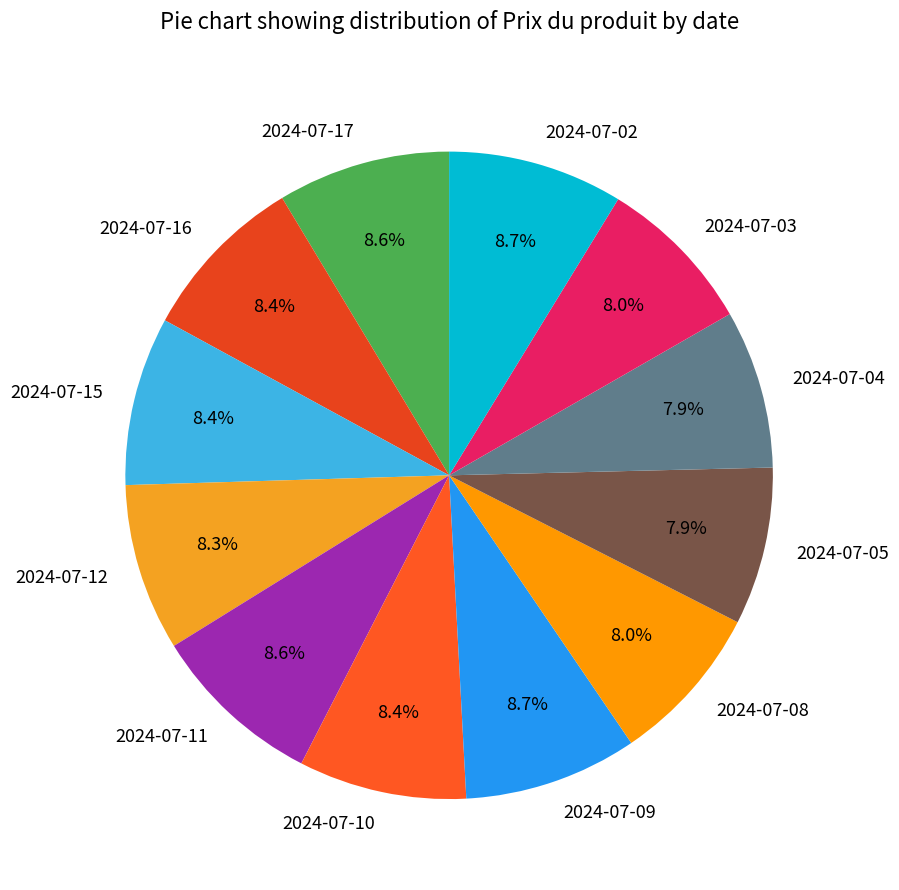

Does 2024-07-12 represent more than half of the total?

No